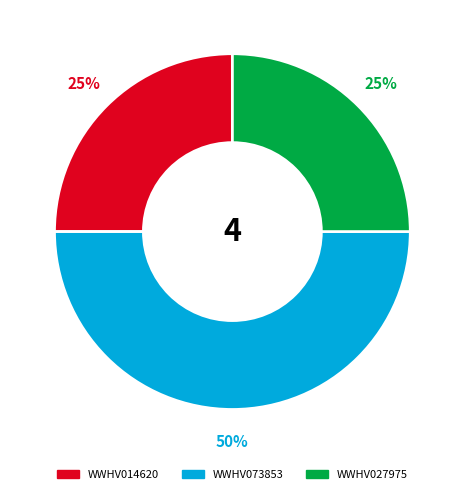

What is the largest slice in the pie chart?

WWHV073853